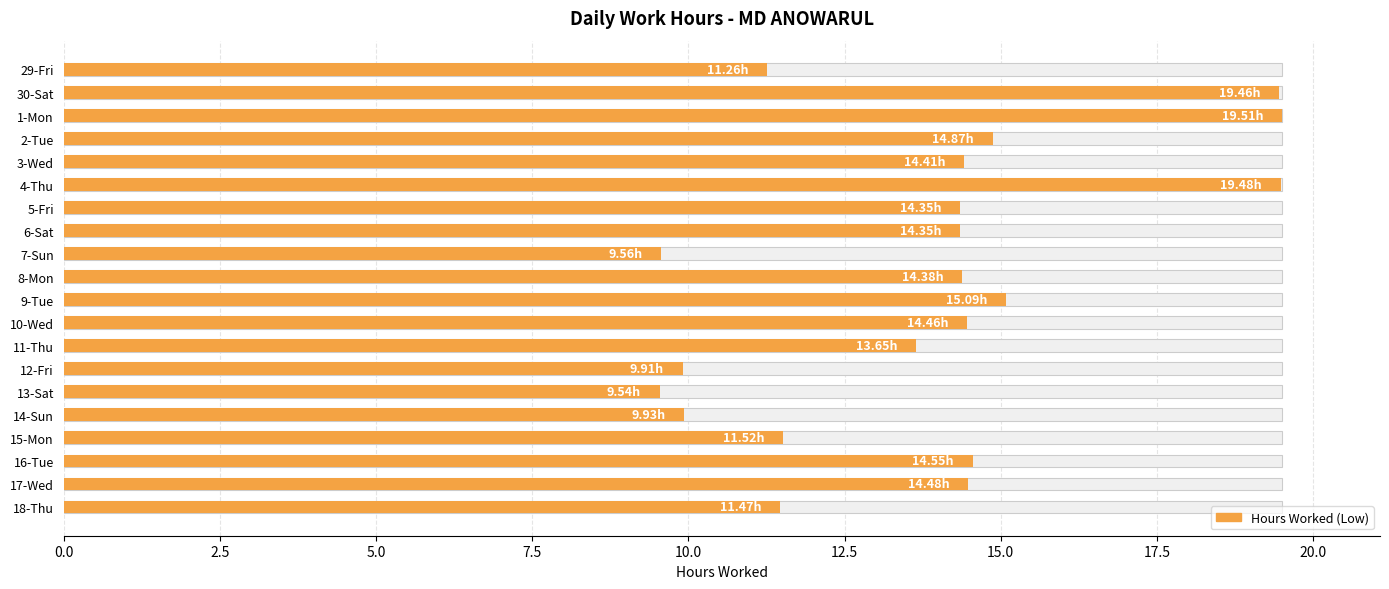

What position from the right is 12-Fri?

7